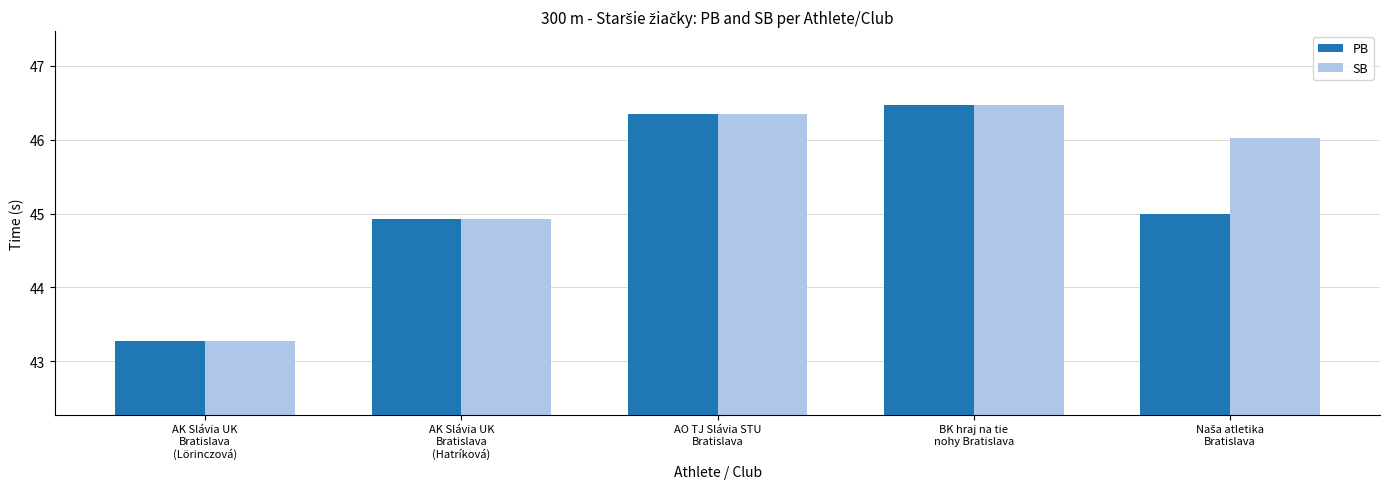

Reading left to right, extract all data points from this chart.

PB: 43.3	44.9	46.4	46.5	45.0
SB: 43.3	44.9	46.4	46.5	46.0